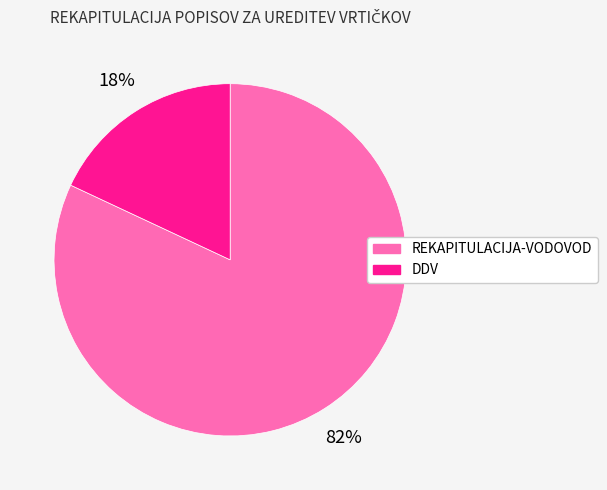

To the nearest percent, what portion does REKAPITULACIJA-VODOVOD represent?

82%